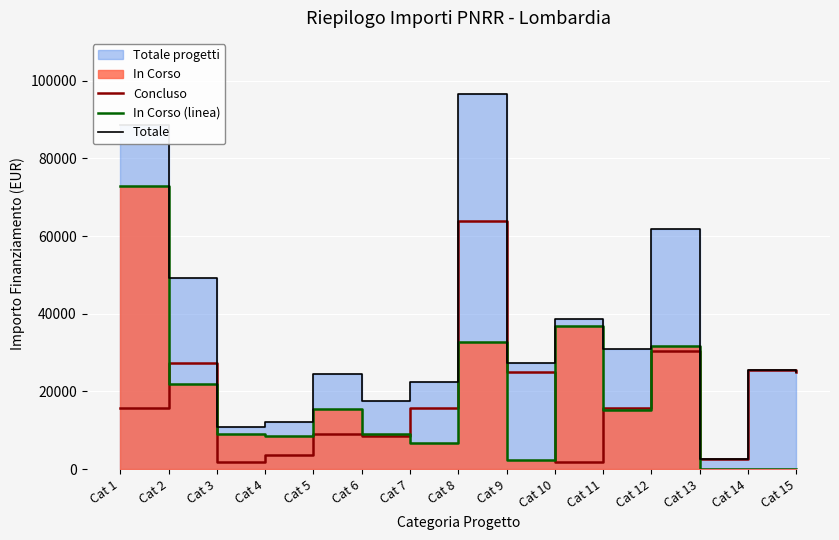

True or false: Totale has more than 0 points higher than both neighbors.

True